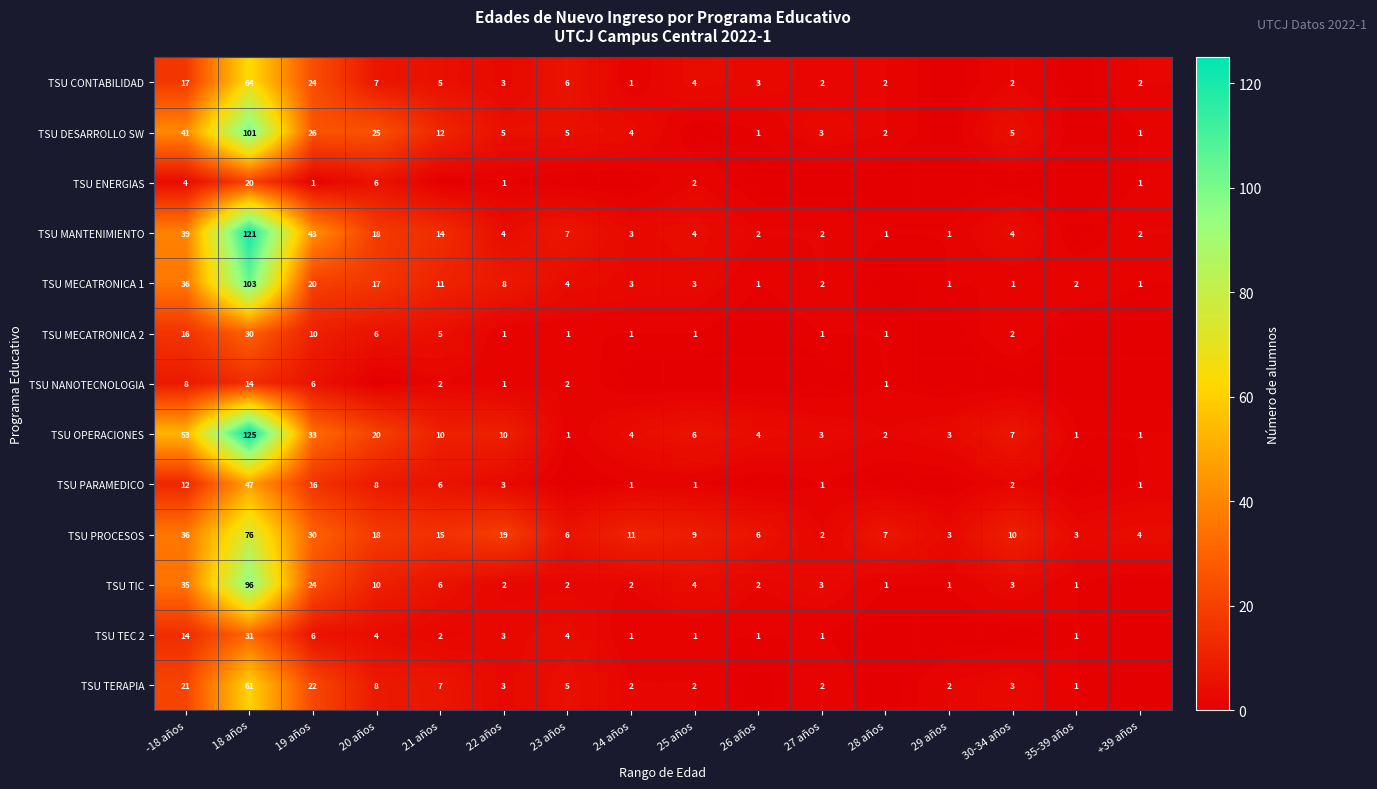

What is the difference between the TSU TERAPIA values at 35-39 años and 19 años?

21